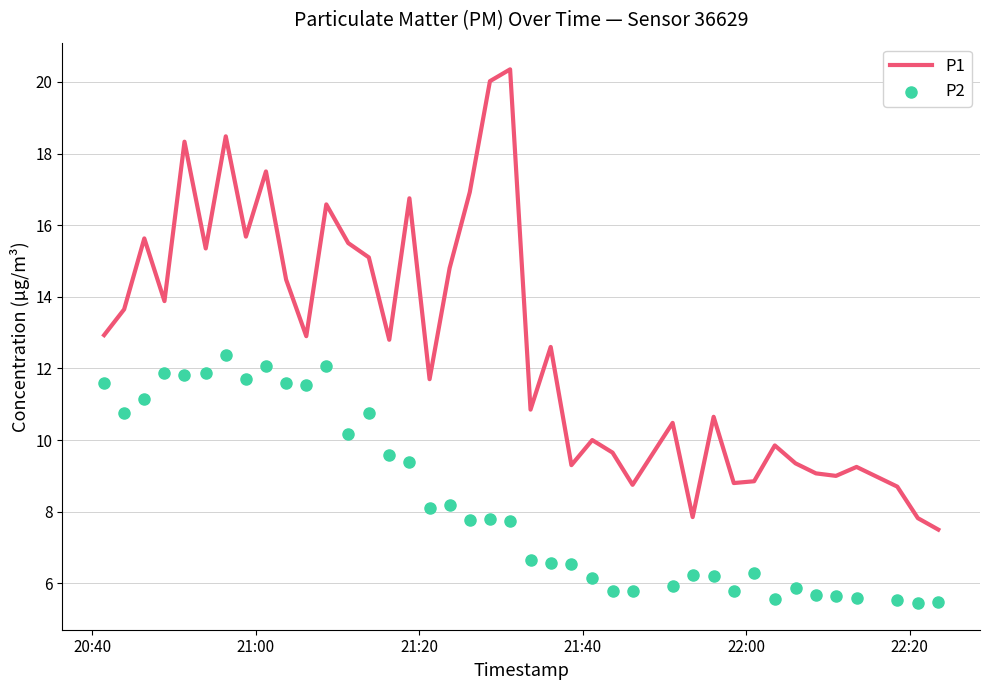

What are all the series names shown in the legend?

P1, P2